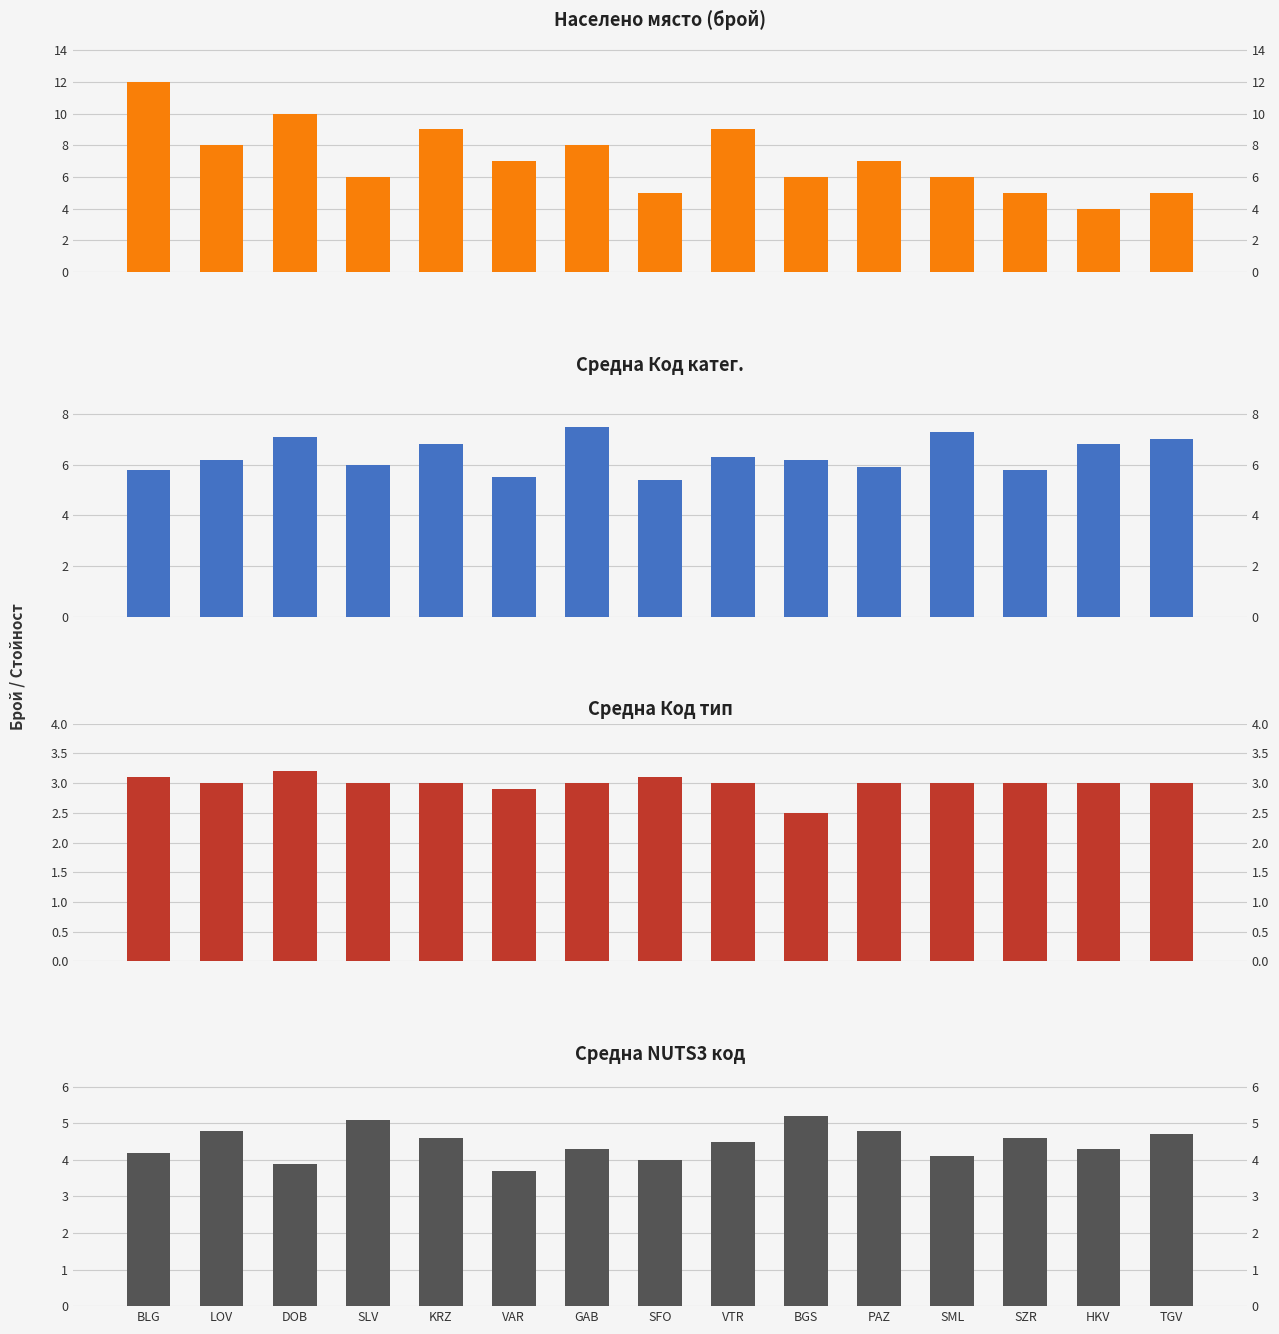

What is the difference between the Населено място (брой) values at BLG and VTR?

3.0